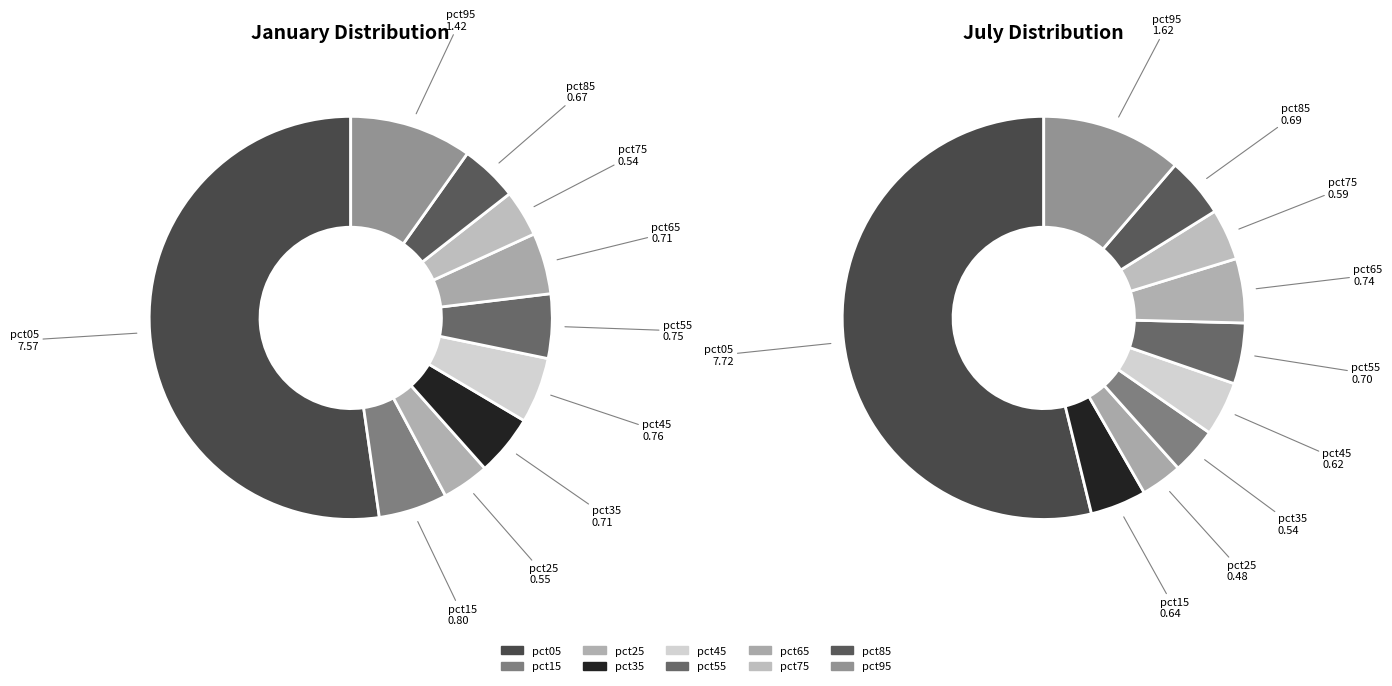

The 4 slice represents 5% of the pie. True or false?

True